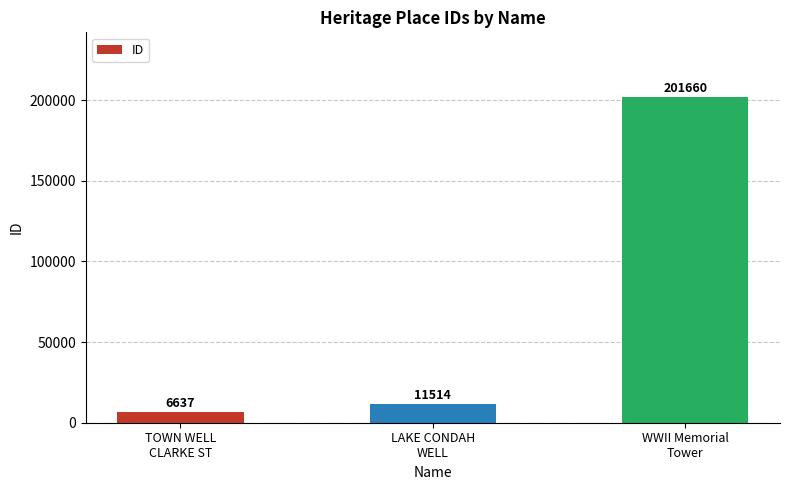

What is the average value?

73270